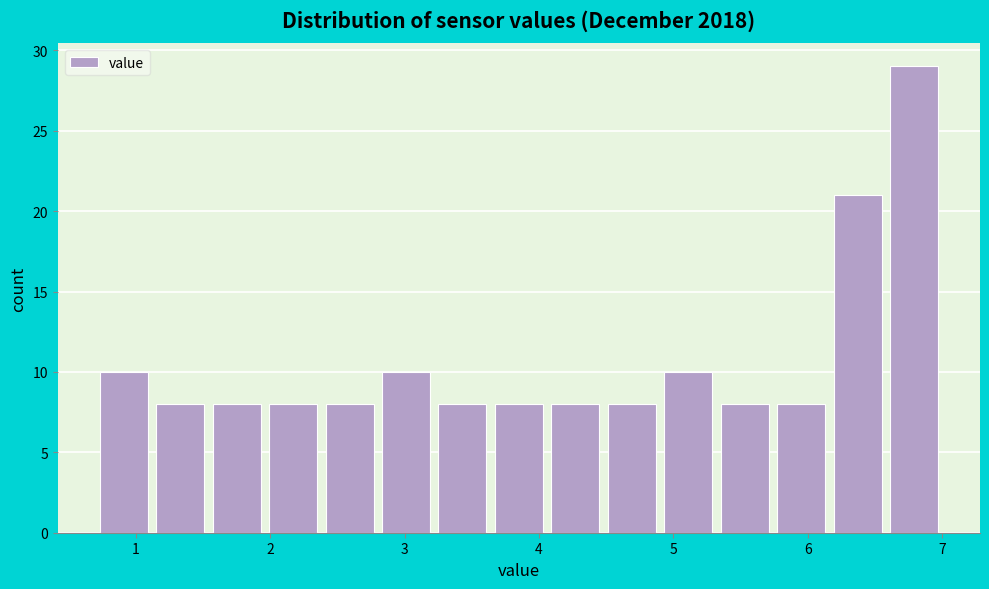

Reading left to right, list every bar in this chart as the range it spans on the x-axis followed by its height. Neither the bar edges nor the heights are printed on the chart, so give them approximately, as read against the axes.

0.70 to 1.12: 10
1.12 to 1.54: 8
1.54 to 1.96: 8
1.96 to 2.38: 8
2.38 to 2.80: 8
2.80 to 3.22: 10
3.22 to 3.64: 8
3.64 to 4.06: 8
4.06 to 4.48: 8
4.48 to 4.90: 8
4.90 to 5.32: 10
5.32 to 5.74: 8
5.74 to 6.16: 8
6.16 to 6.58: 21
6.58 to 7.00: 29